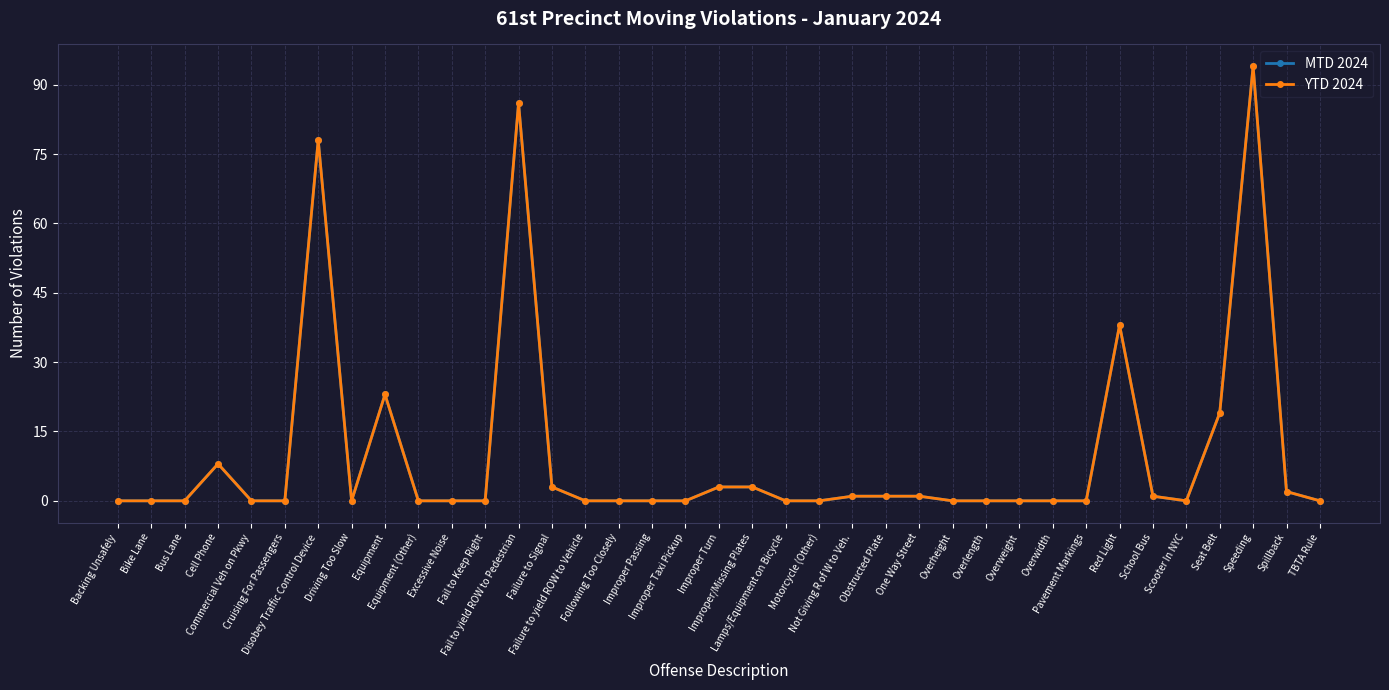

What is the average value of the MTD 2024 series?

10